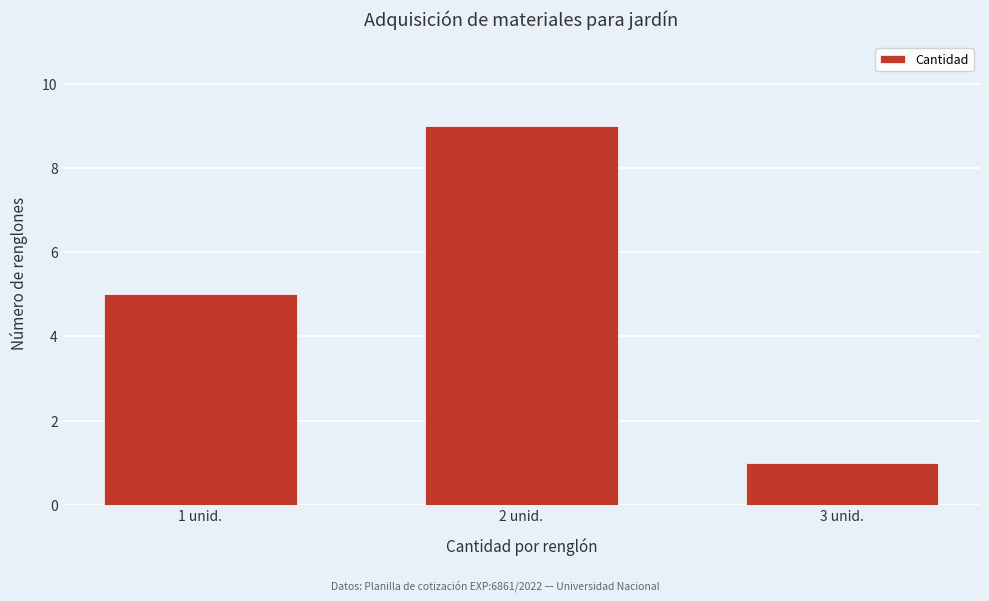

Reading right to left, what are all the values shown in this chart?

3 unid.=1	2 unid.=9	1 unid.=5